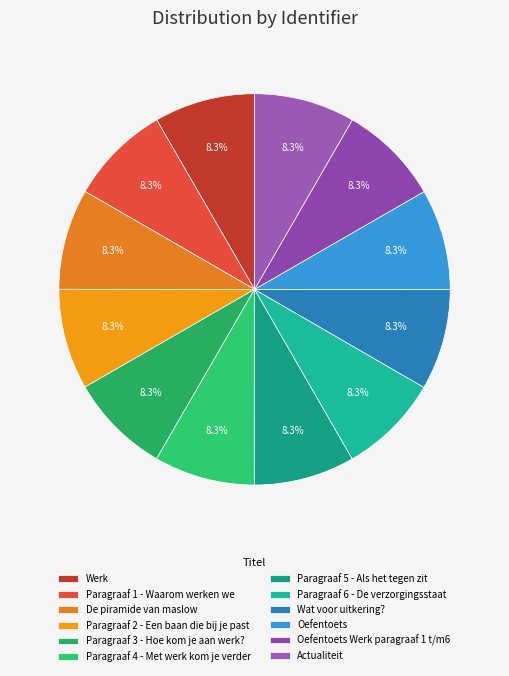

Does Paragraaf 1 - Waarom werken we represent more than half of the total?

No